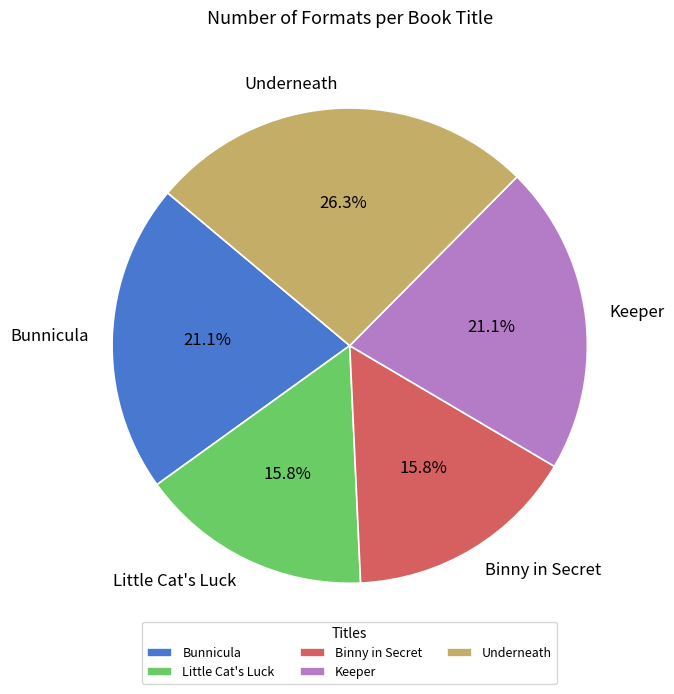

To the nearest percent, what is the combined percentage of Little Cat's Luck and Binny in Secret?

32%